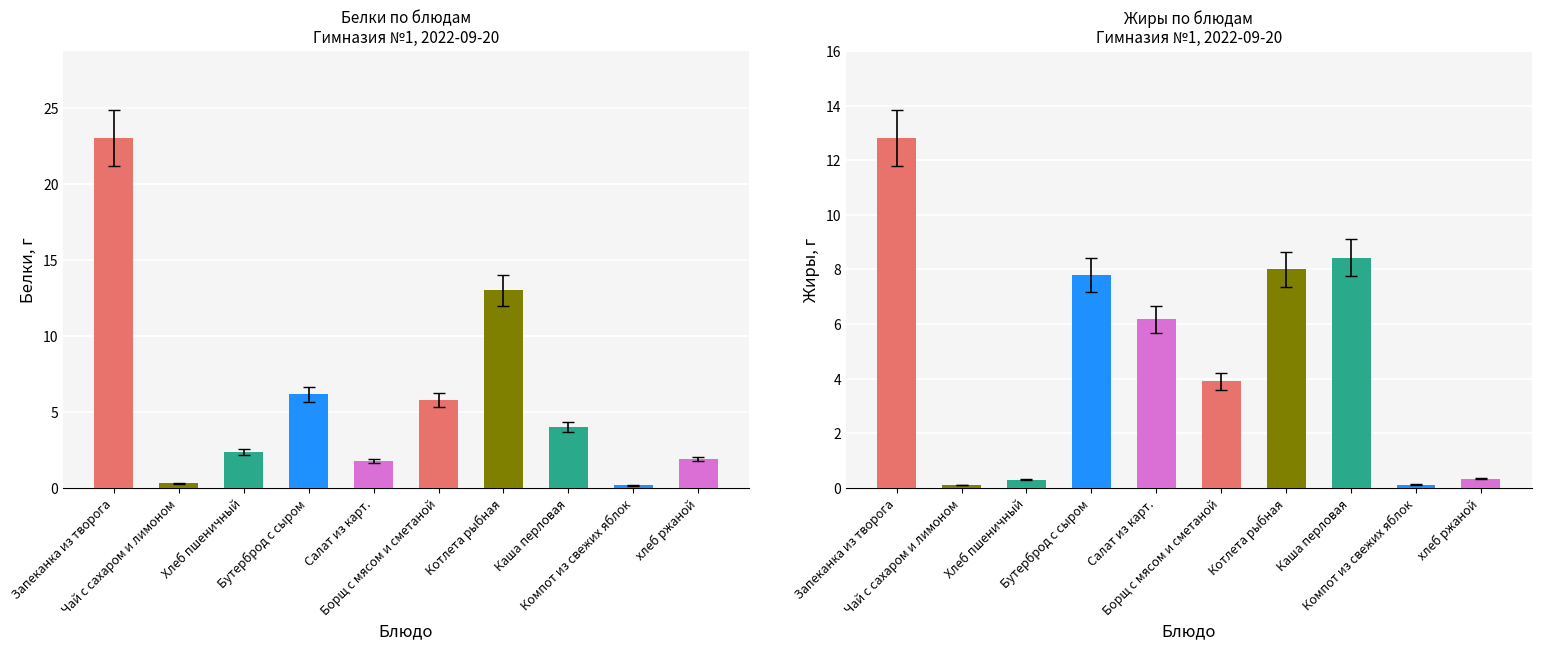

Rank the categories by Белки value from highest to lowest.

Запеканка из творога, Котлета рыбная, Бутерброд с сыром, Борщ с мясом и сметаной, Каша перловая, Хлеб пшеничный, хлеб ржаной, Салат из карт., Чай с сахаром и лимоном, Компот из свежих яблок